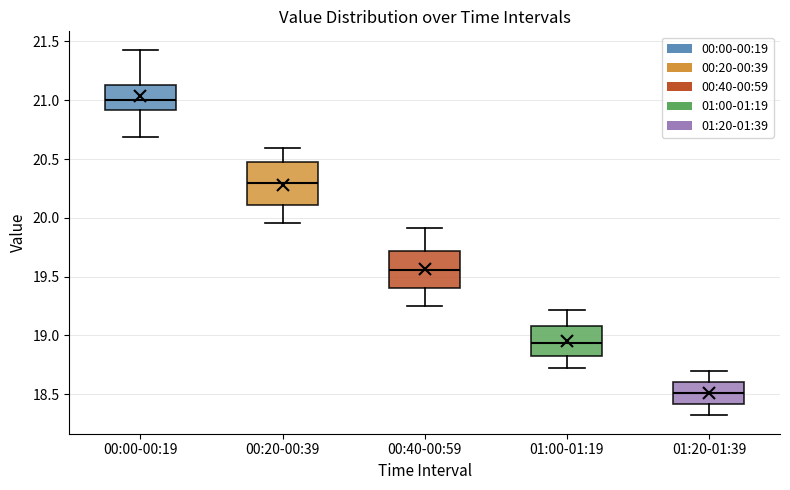

Which box has the lowest median line?

01:20-01:39